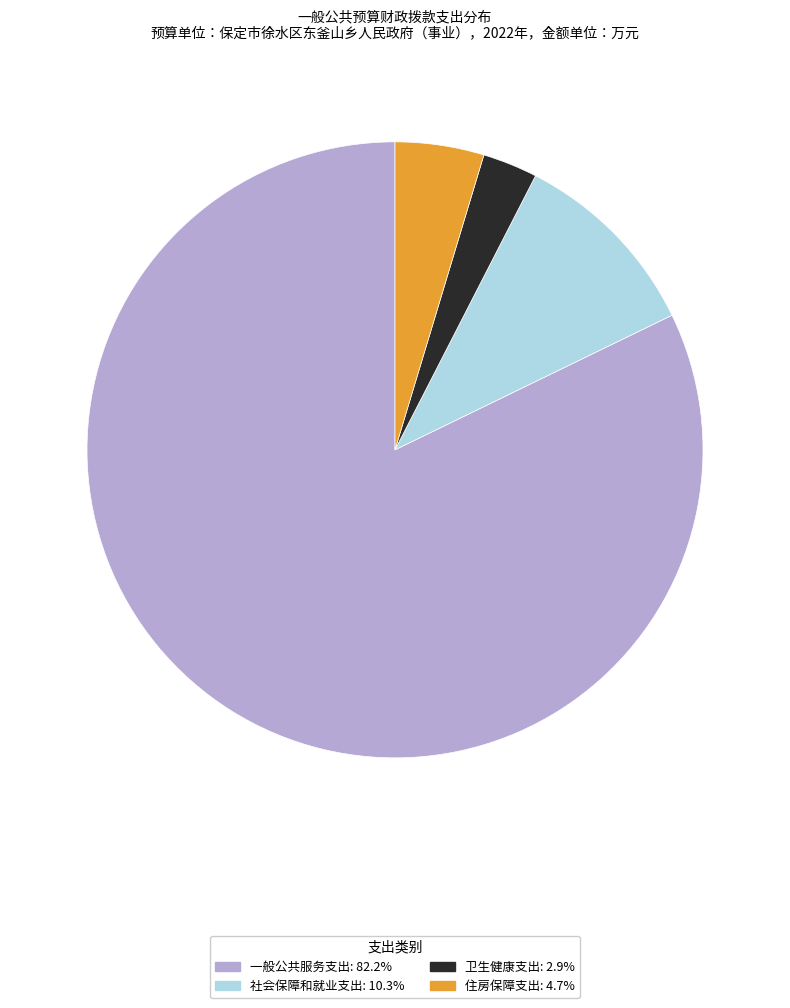

How many segments does this pie chart have?

4